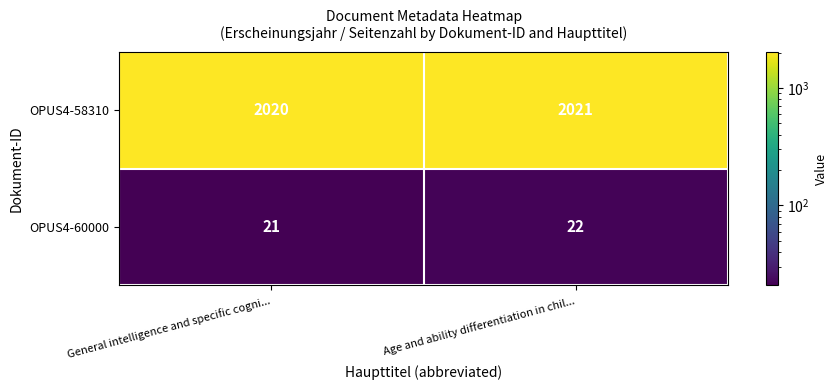

What is the average value of the OPUS4-60000 series?

22